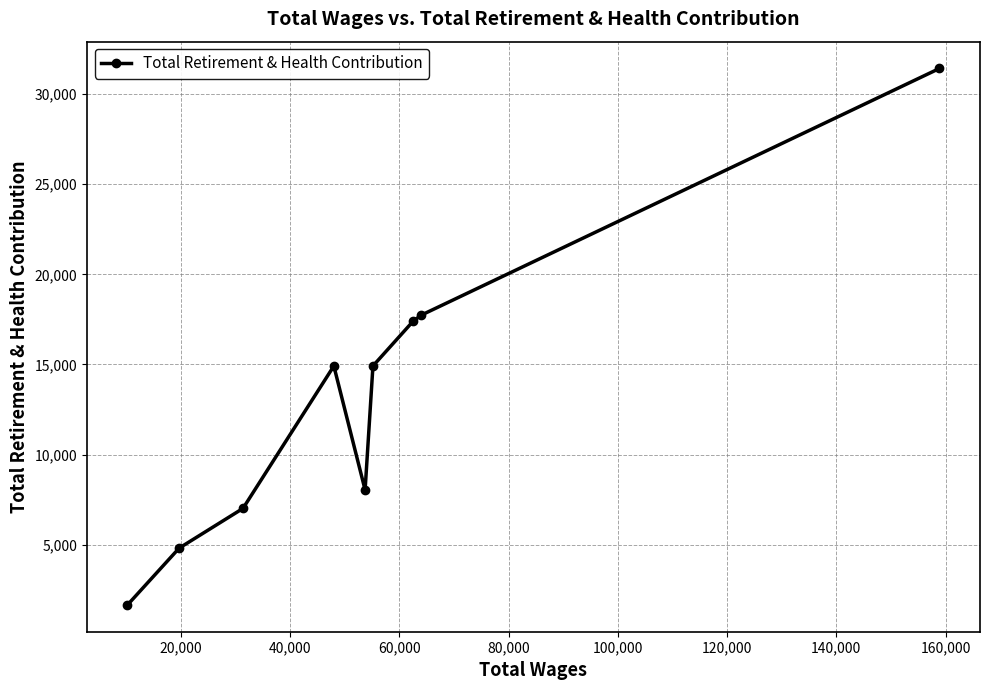

What is the maximum value shown in the chart?

31416